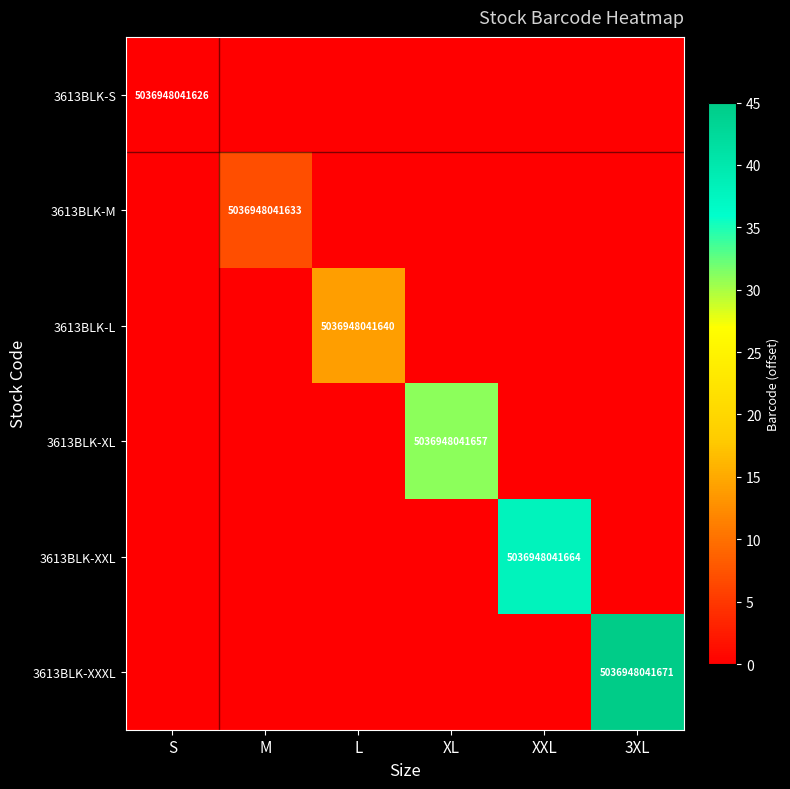

How many series are shown in this chart?

6